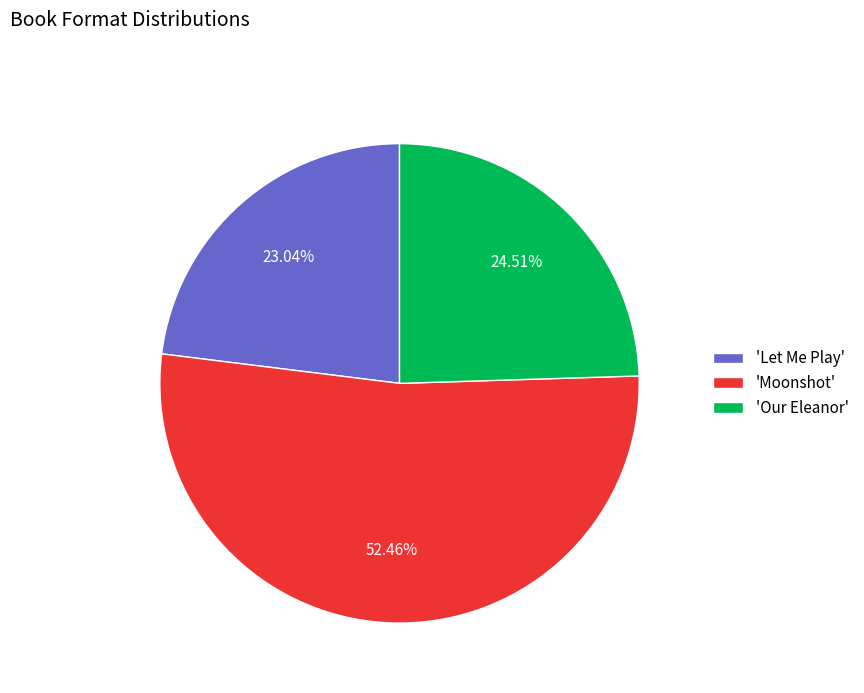

Rank the categories by value from lowest to highest.

'Let Me Play', 'Our Eleanor', 'Moonshot'